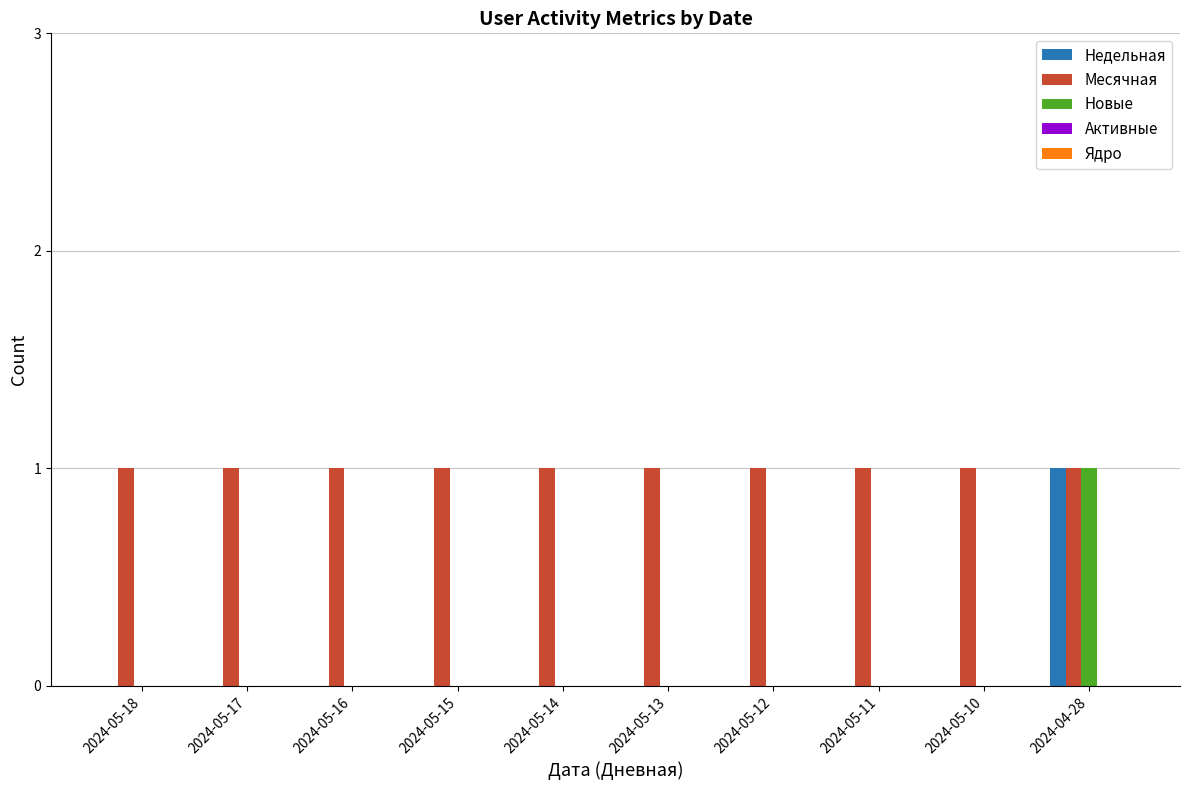

Which series has the largest total across all categories?

Месячная